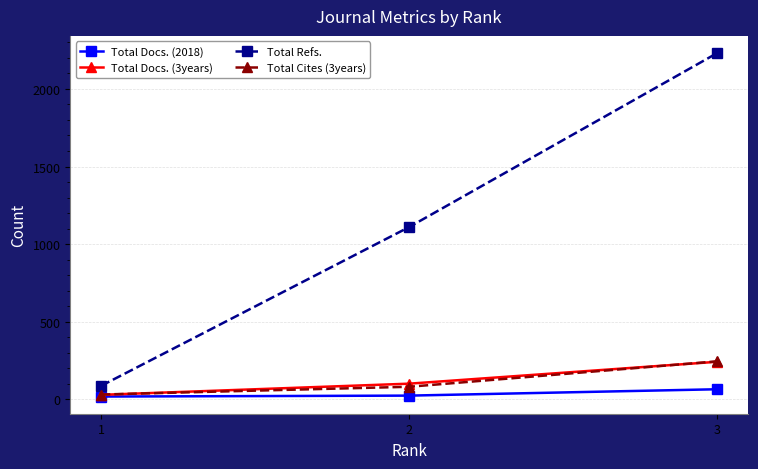

Is the value of Total Docs. (3years) at 3 greater than the value of Total Cites (3years) at 1?

Yes